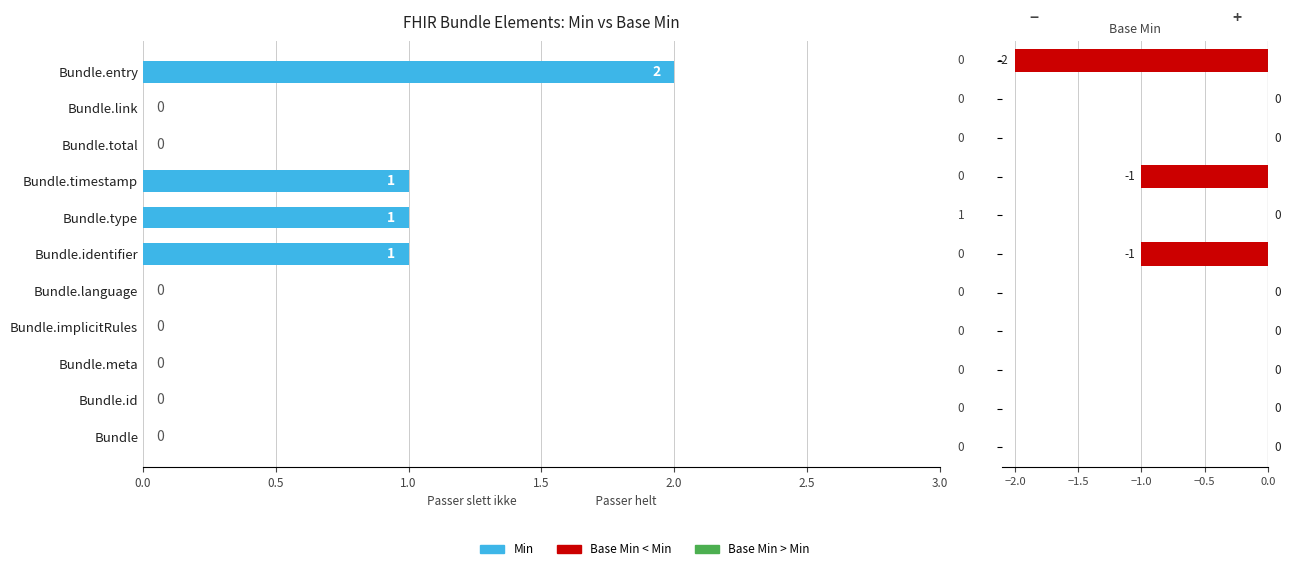

How many categories are shown in the chart?

11